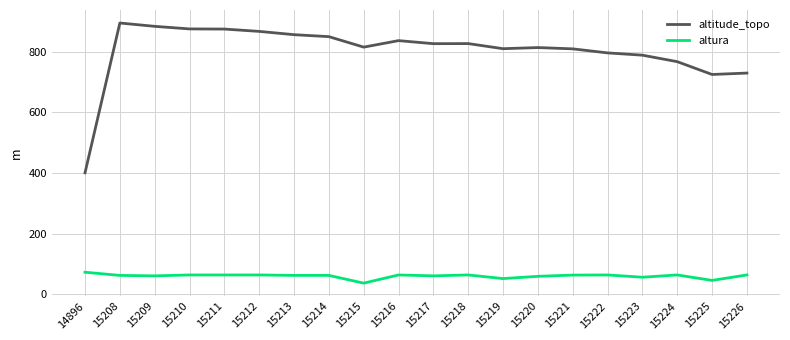

Which series has the largest range (max minus min)?

altitude_topo